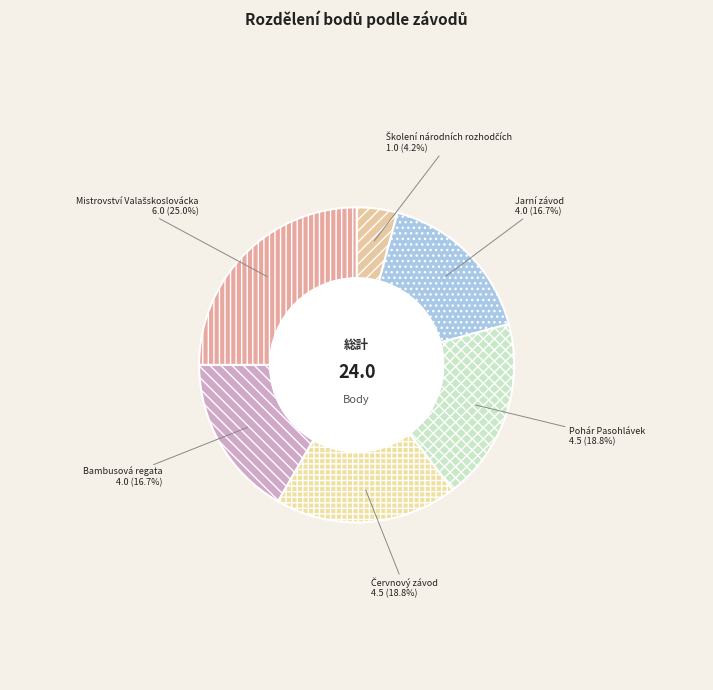

Does Jarní závod represent more than half of the total?

No